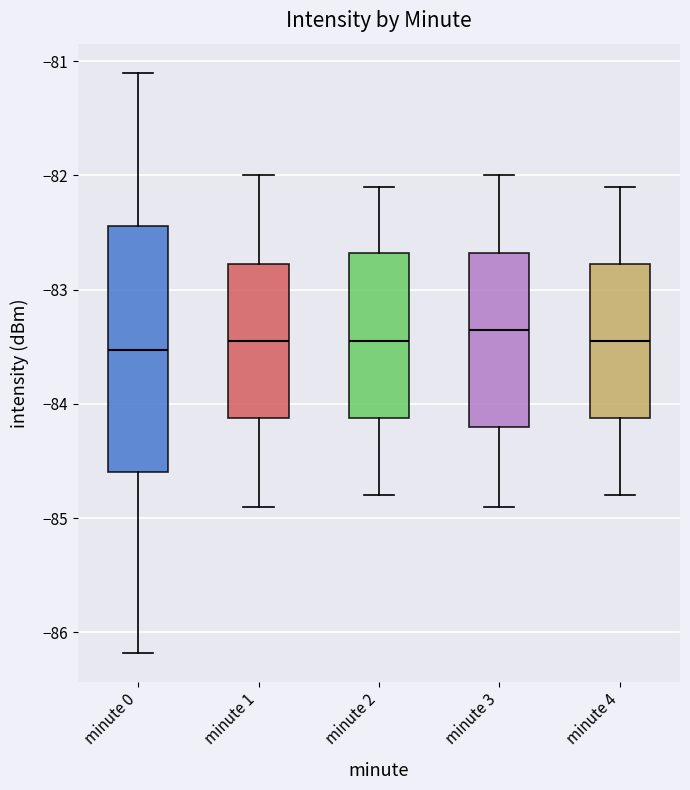

Reading left to right, transcribe this box plot: for each box, give where its median line is, the range the box spans, and where its two whiskers end, as read against the y-axis. The values are not printed on the chart, so give them approximately, as read against the axis.

minute 0: median -83.5, box -84.6 to -82.4, whiskers -86.2 to -81.1
minute 1: median -83.4, box -84.1 to -82.8, whiskers -84.9 to -82.0
minute 2: median -83.4, box -84.1 to -82.7, whiskers -84.8 to -82.1
minute 3: median -83.3, box -84.2 to -82.7, whiskers -84.9 to -82.0
minute 4: median -83.4, box -84.1 to -82.8, whiskers -84.8 to -82.1